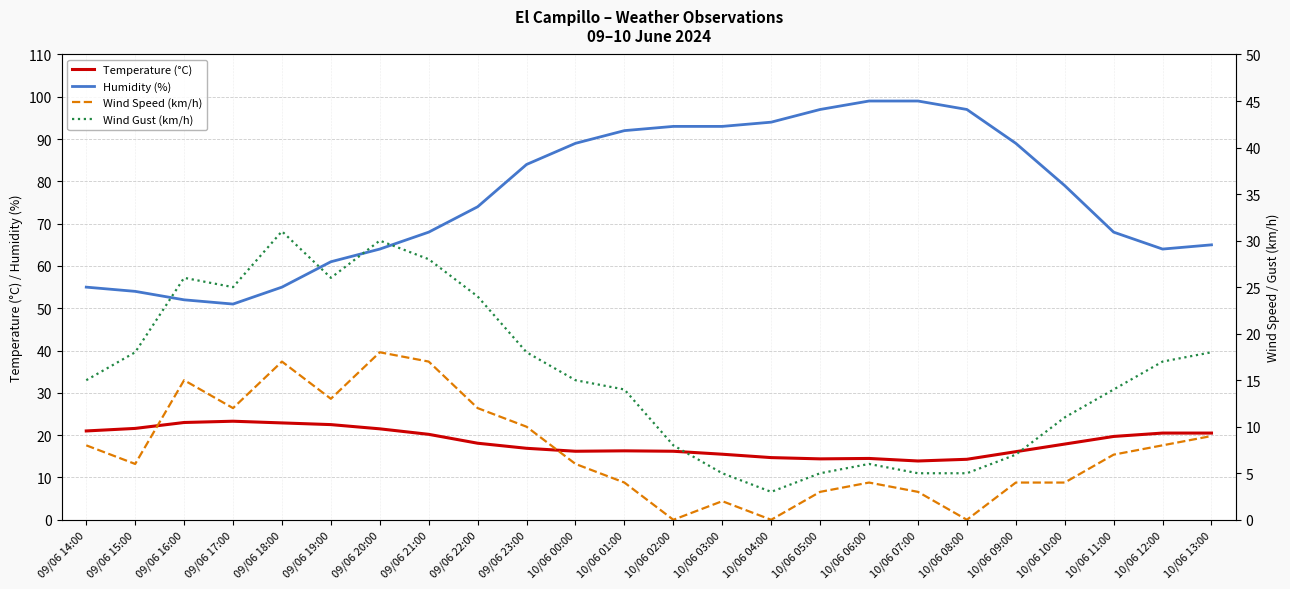

What is the greatest value displayed?

99.0